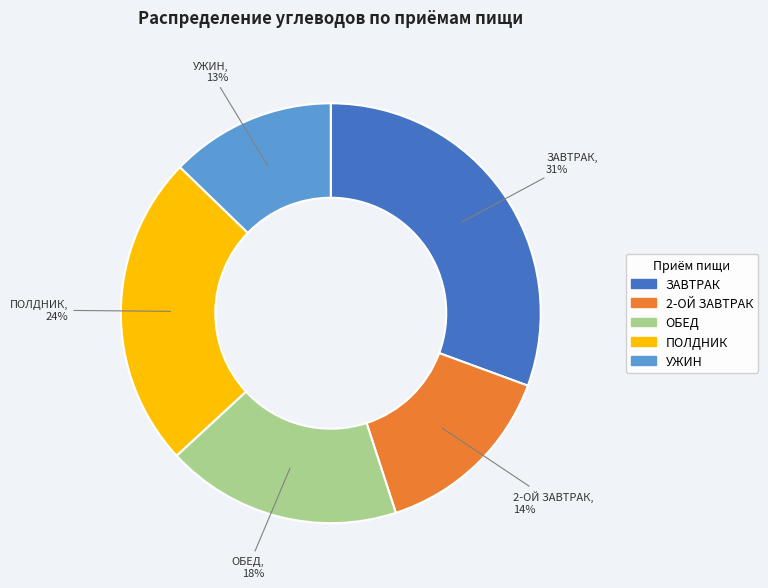

To the nearest percent, what percentage of the pie is ЗАВТРАК?

31%